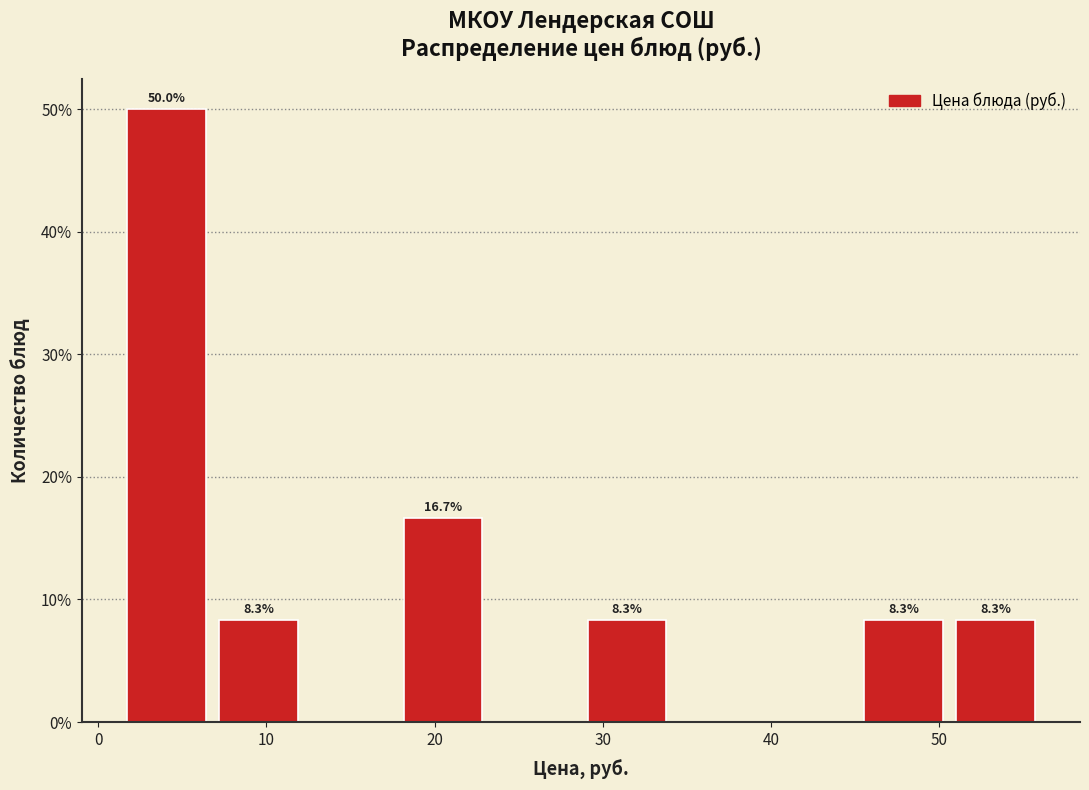

Over which range of the x-axis is the bar tallest?

2 to 7